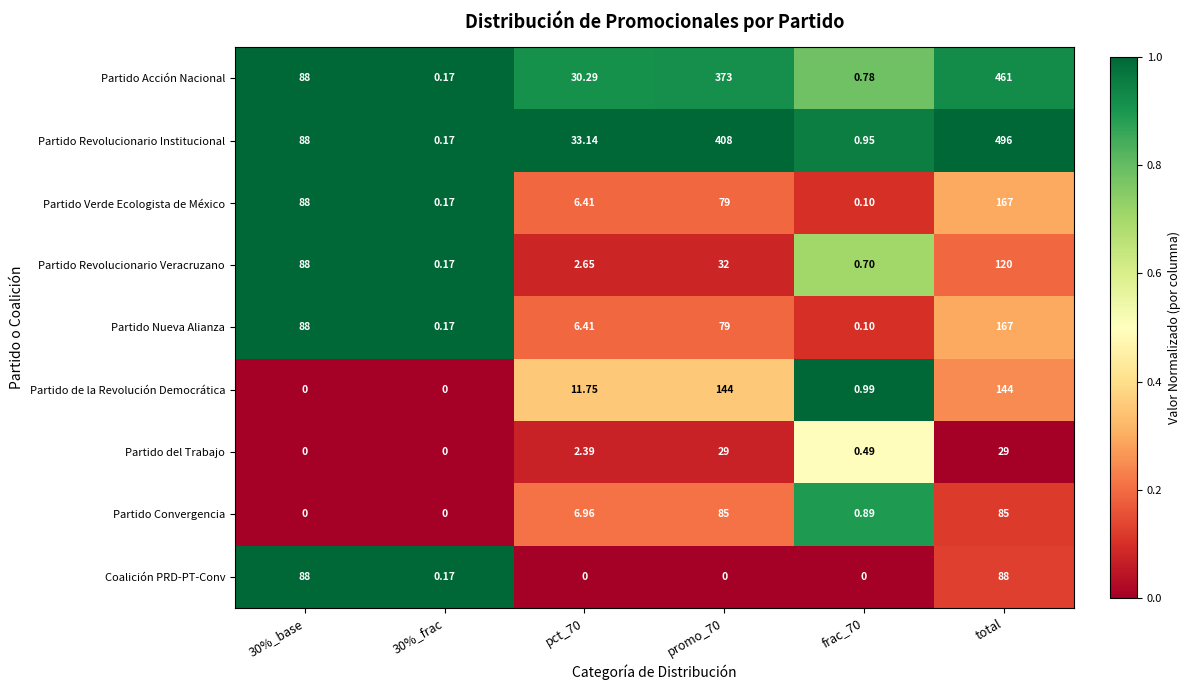

Is the value of Partido Convergencia at promo_70 greater than the value of Partido Revolucionario Veracruzano at pct_70?

Yes